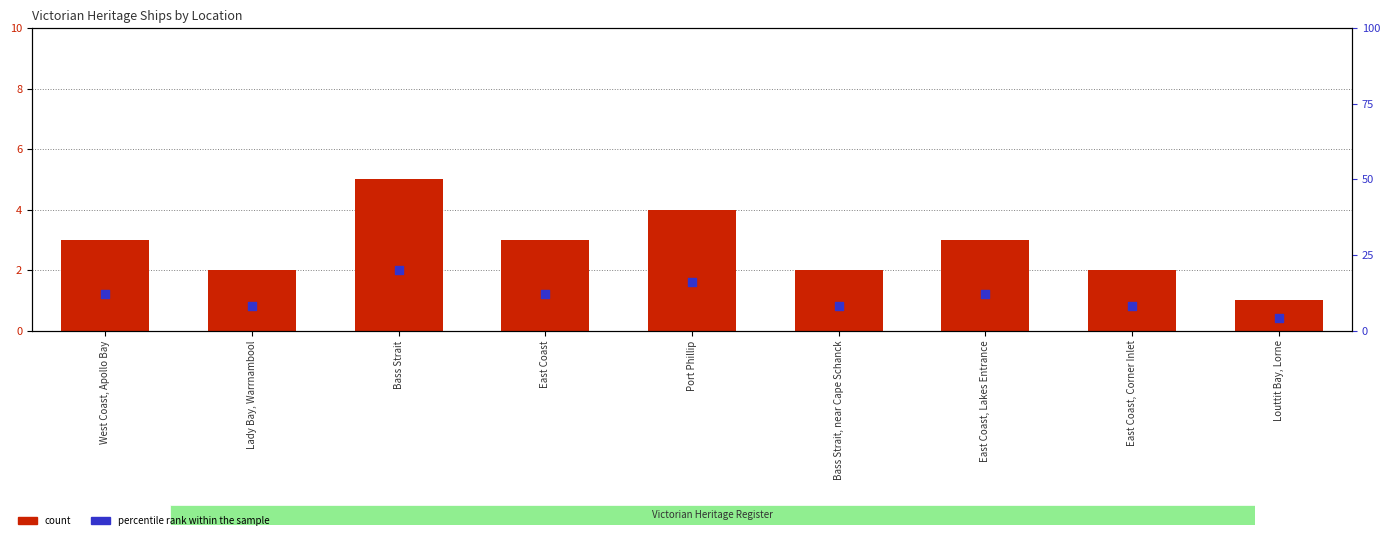

Is the value of percentile rank within the sample at Port Phillip greater than the value of count at East Coast, Corner Inlet?

Yes